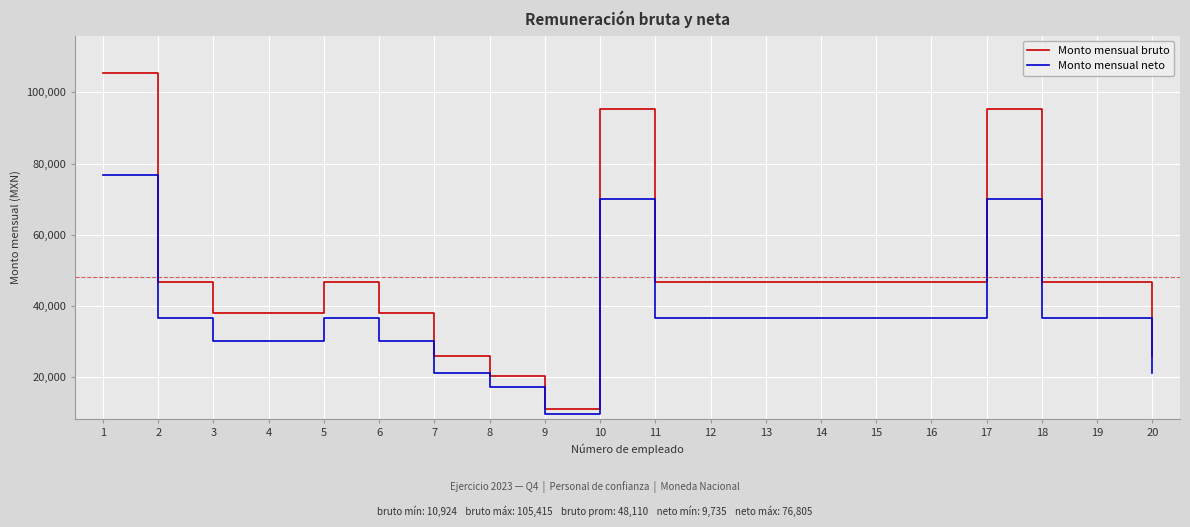

What is the total value across all series at 2?

83527